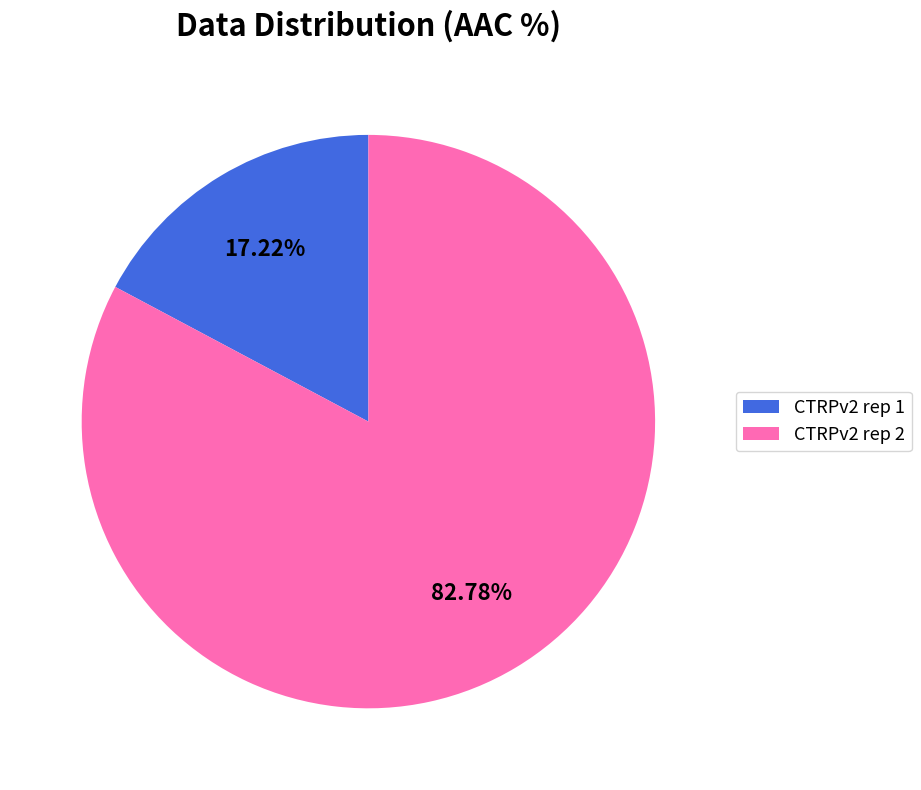

To the nearest percent, what is the difference between the CTRPv2 rep 2 and CTRPv2 rep 1 slice percentages?

66%